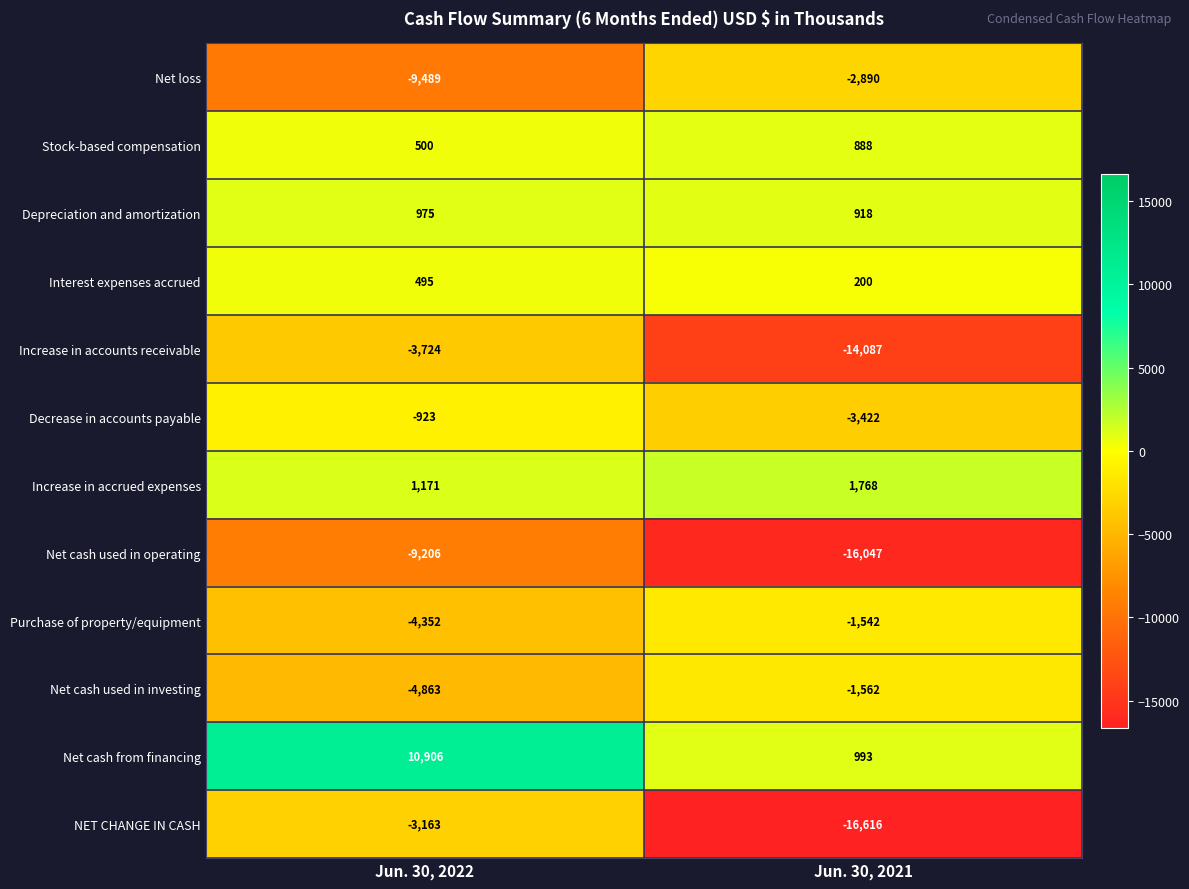

What is the greatest value displayed?

10906